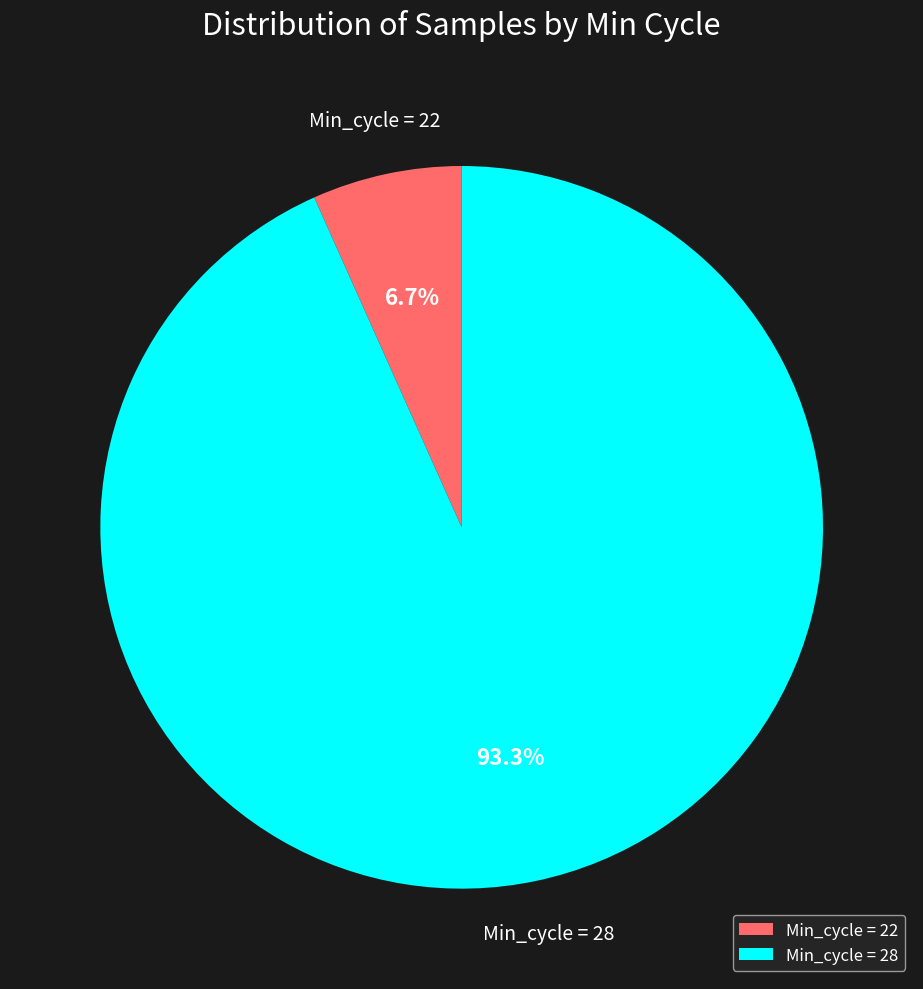

Is there any slice that represents more than half of the pie?

Yes